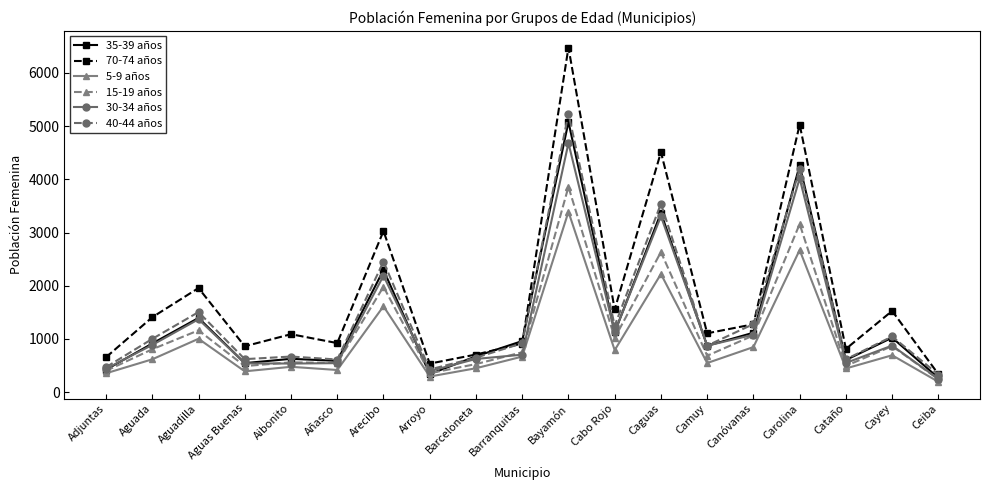

True or false: 15-19 años has a value of 241 at Ceiba.

True